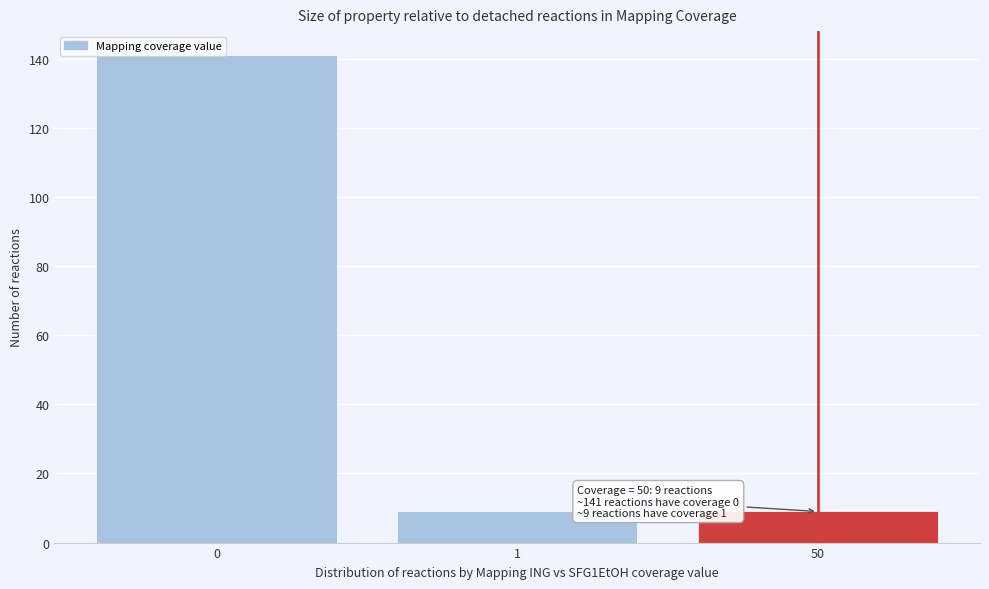

What is the maximum value shown in the chart?

141